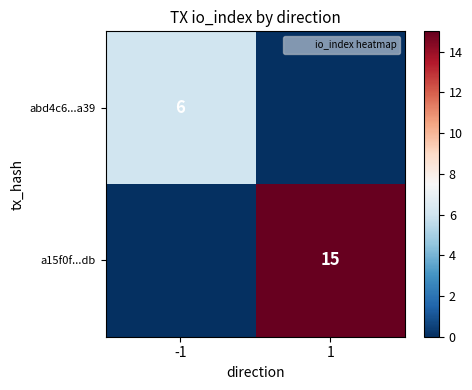

Which has a higher value, -1 or 1?

-1